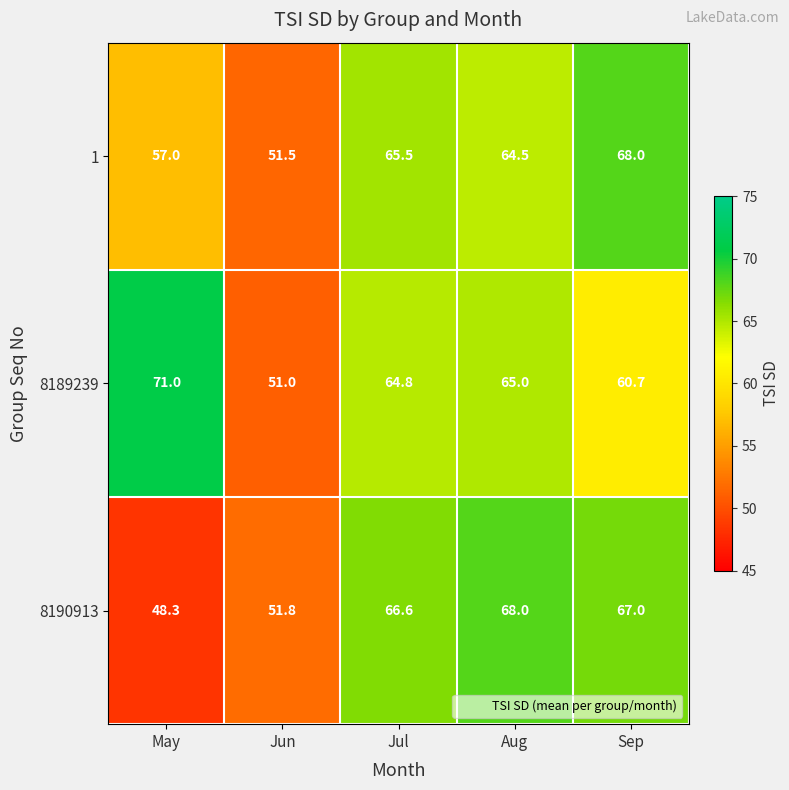

Count the number of data series in this chart.

3